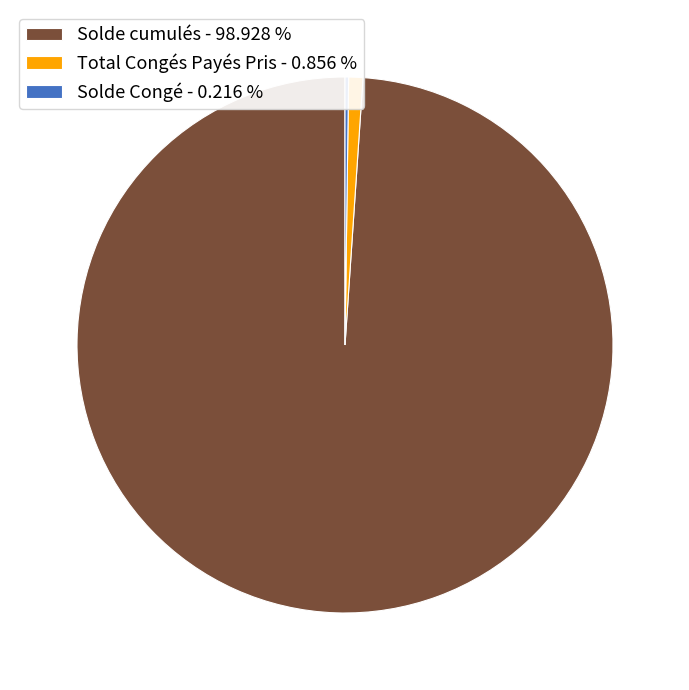

Which slice is the largest?

Solde cumulés